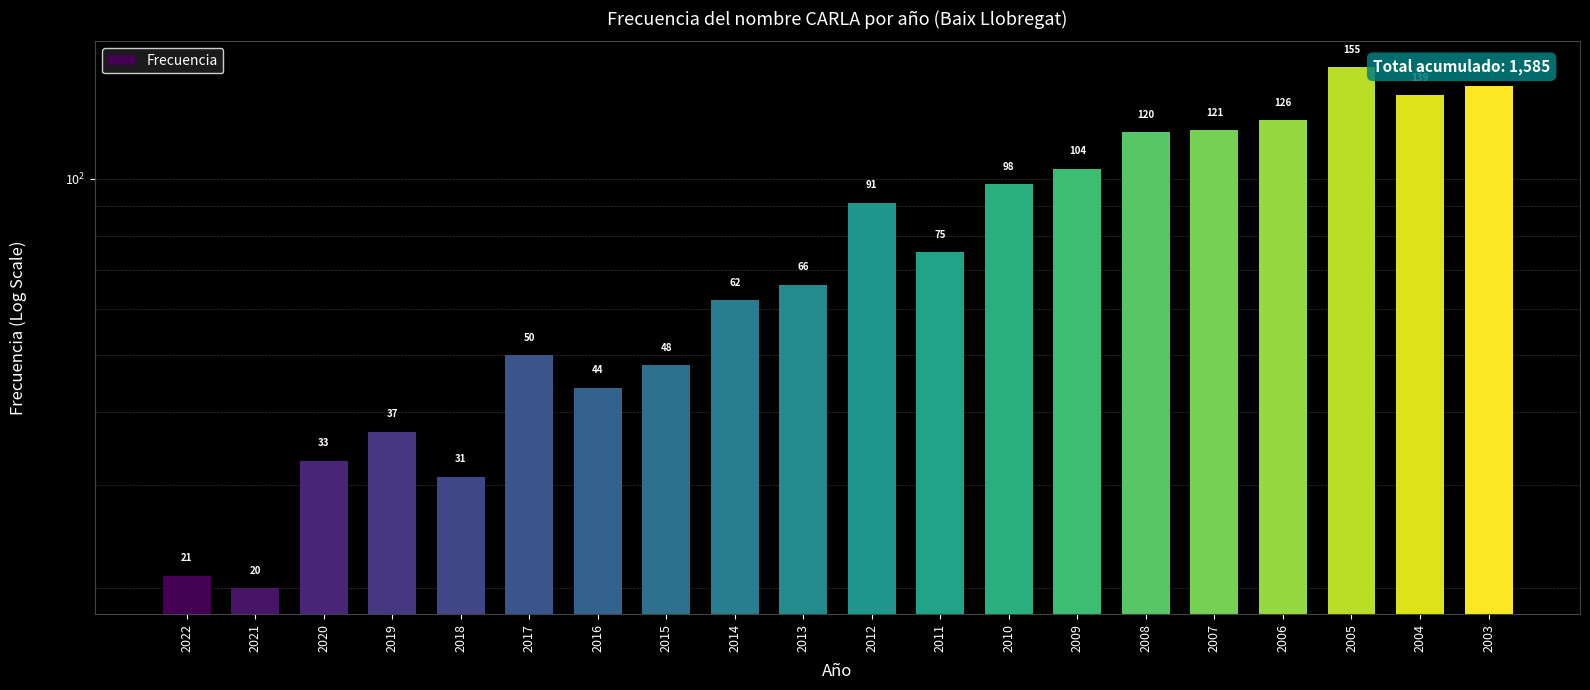

Where does the data first go above 75?

2012